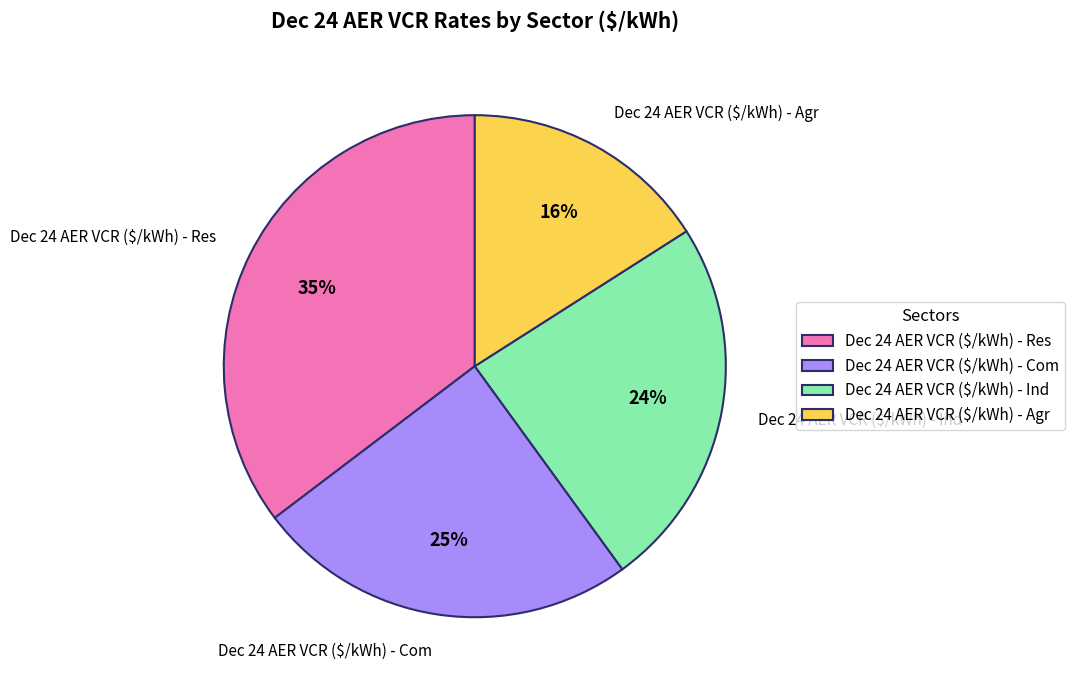

Does any single category account for the majority?

No